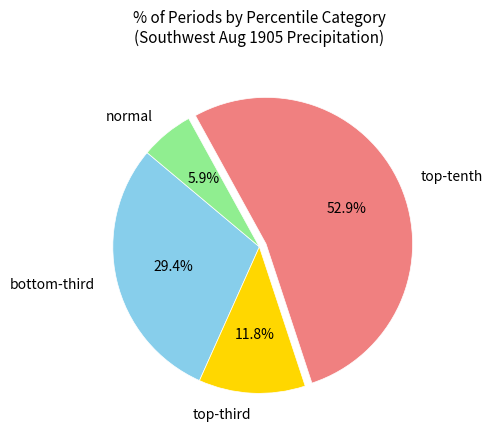

Count the number of slices in the pie.

4